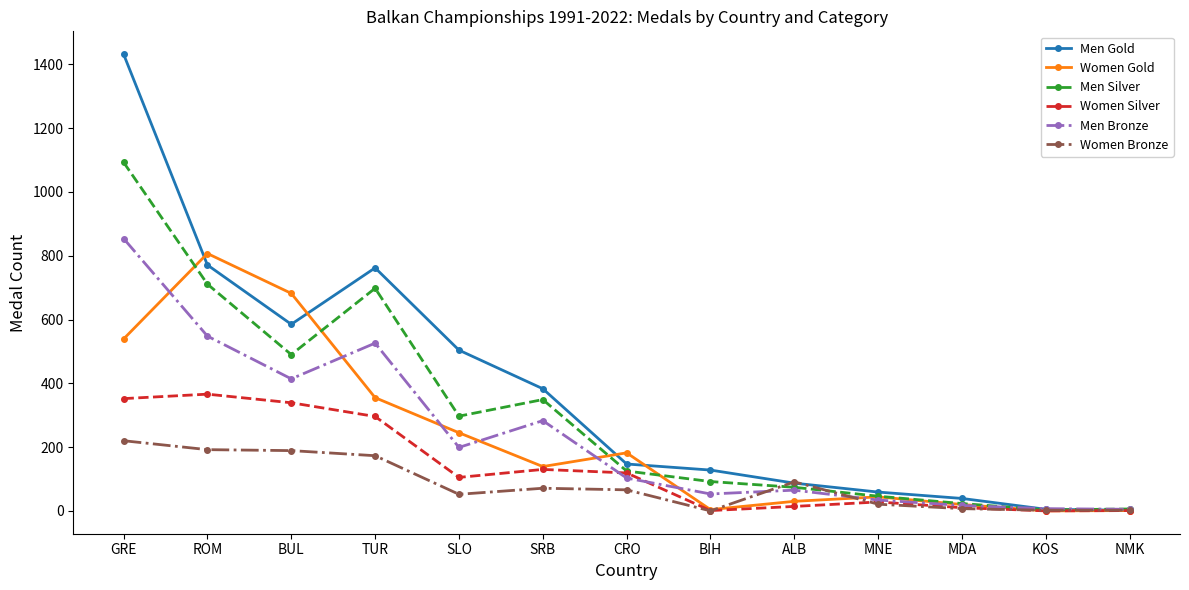

Rank the series at GRE from lowest to highest value.

Women Bronze, Women Silver, Women Gold, Men Bronze, Men Silver, Men Gold